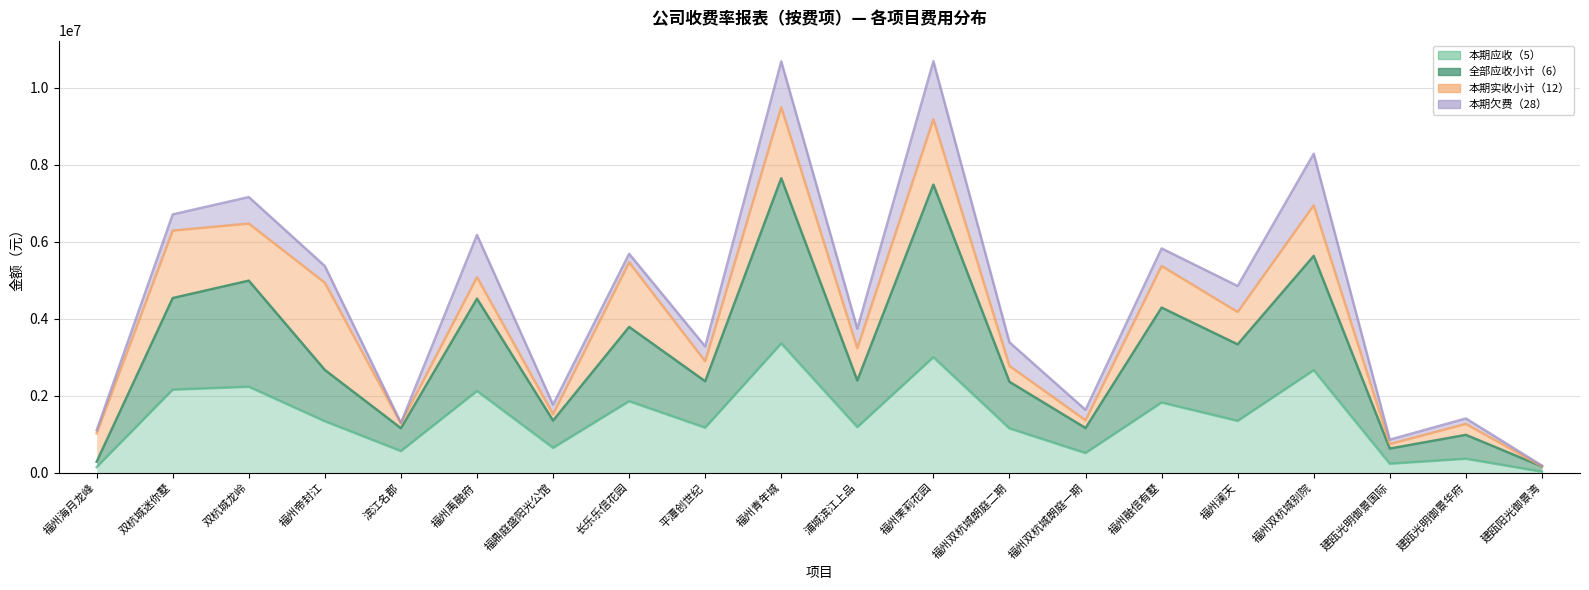

Where is the first local maximum for 本期应收（5）?

双杭城龙岭